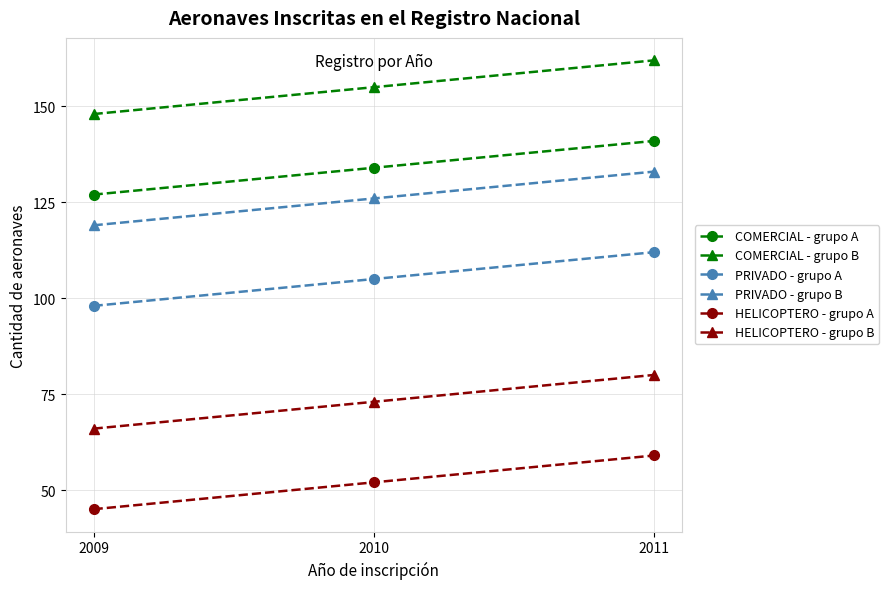

What is the spread (max minus min) of values at 2009?

103